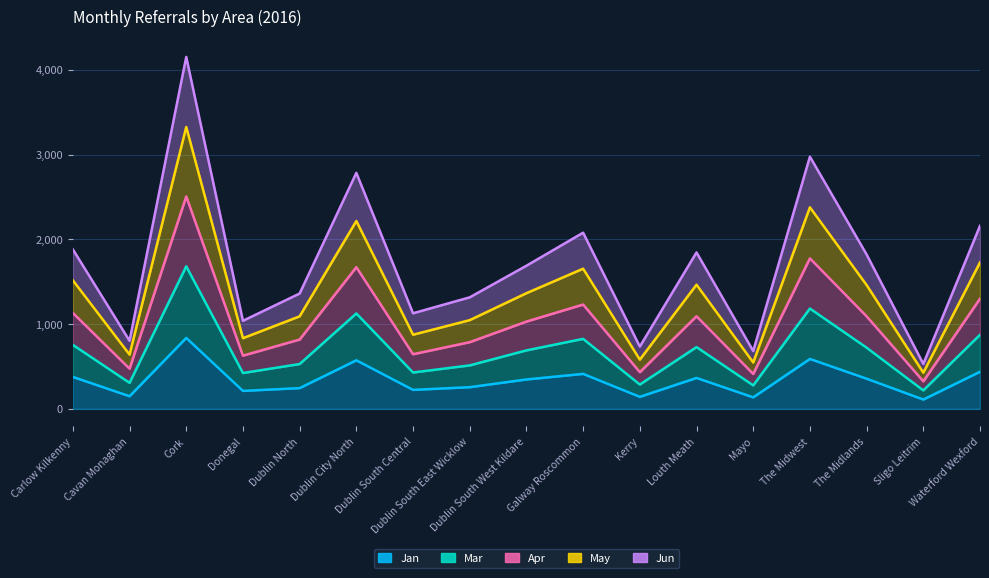

Which series has the largest total across all categories?

May